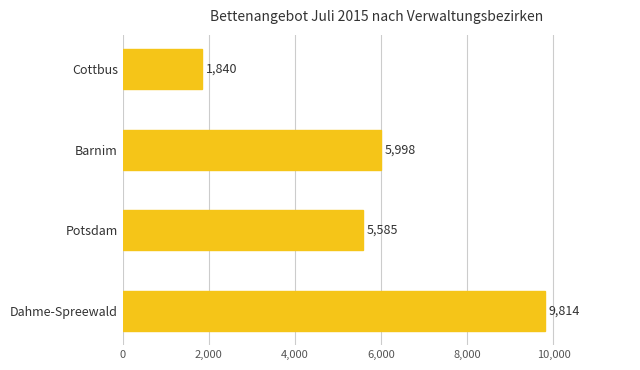

List the labels in order of value, largest first.

Dahme-Spreewald, Barnim, Potsdam, Cottbus